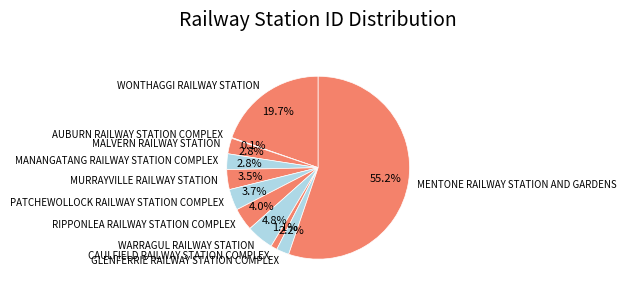

True or false: MALVERN RAILWAY STATION accounts for 3% of the total.

True